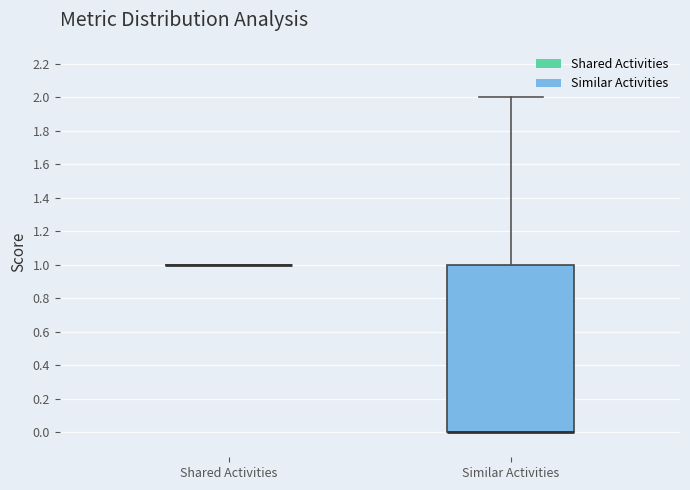

Reading left to right, transcribe this box plot: for each box, give where its median line is, the range the box spans, and where its two whiskers end, as read against the y-axis. The values are not printed on the chart, so give them approximately, as read against the axis.

Shared Activities: box collapsed to a line at 1, whiskers 1 to 1
Similar Activities: median 0 (drawn on the box's lower edge), box 0 to 1, whiskers 0 to 2